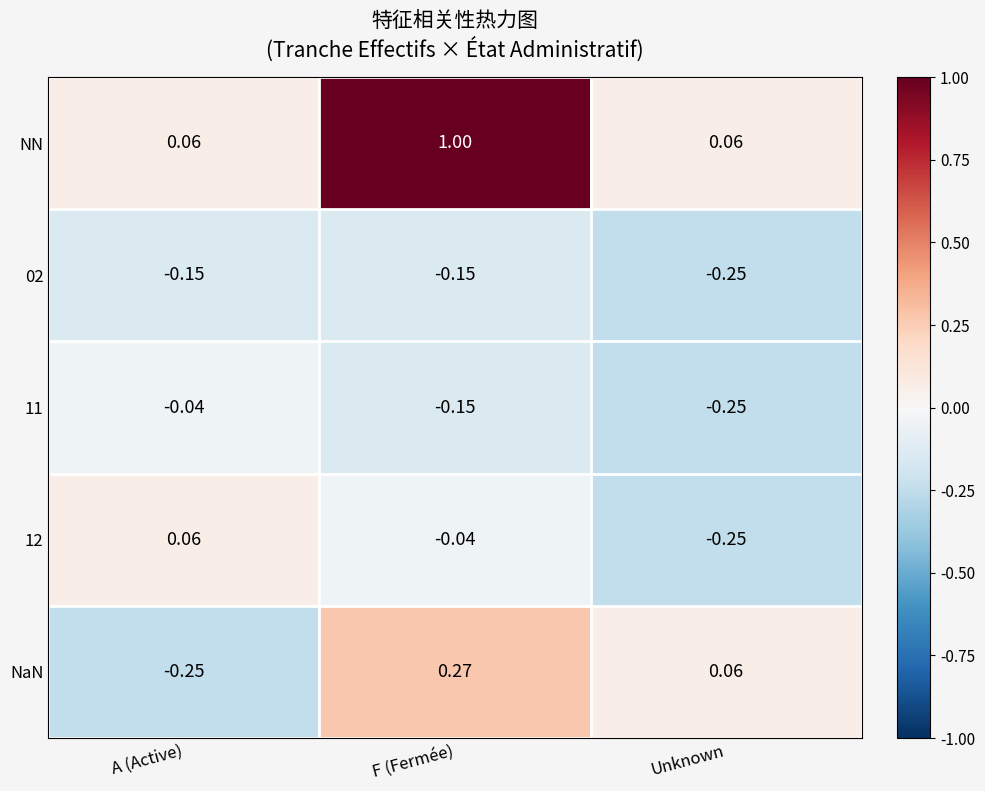

Which series changed the most between F (Fermée) and Unknown?

NN